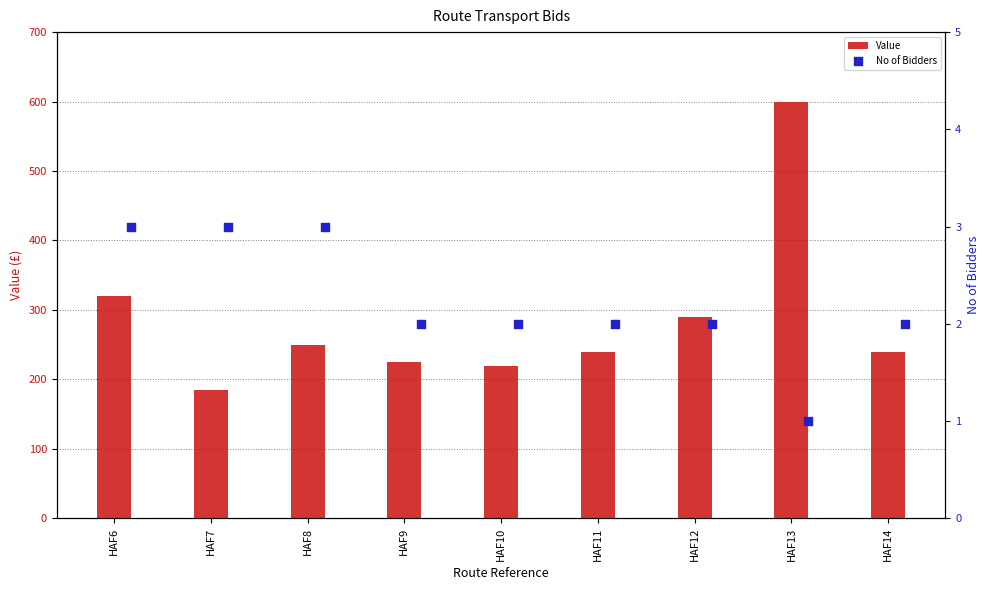

What is the sum of the Value values at HAF7 and HAF14?

425